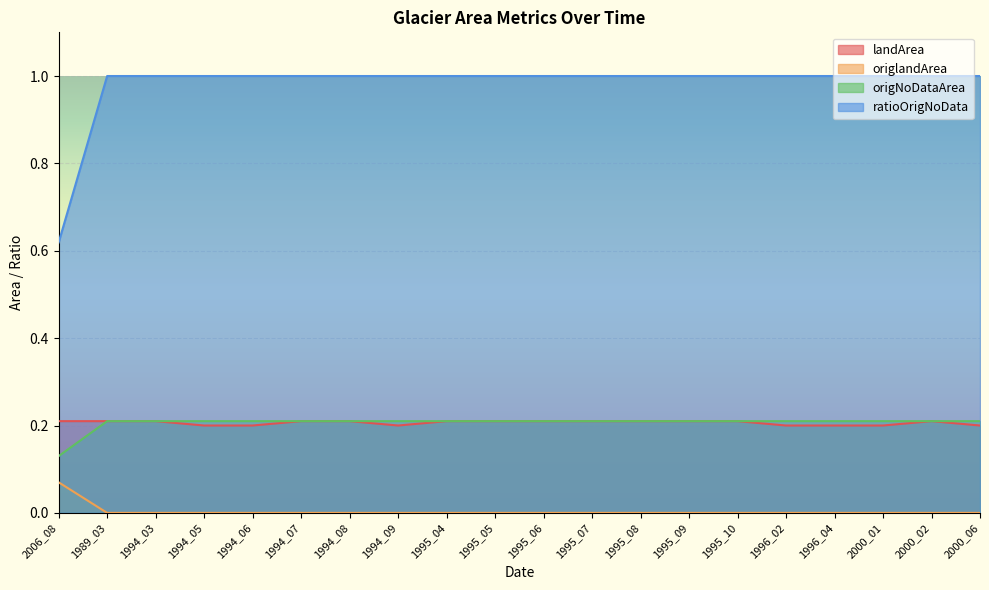

What are all the series names shown in the legend?

landArea, origlandArea, origNoDataArea, ratioOrigNoData